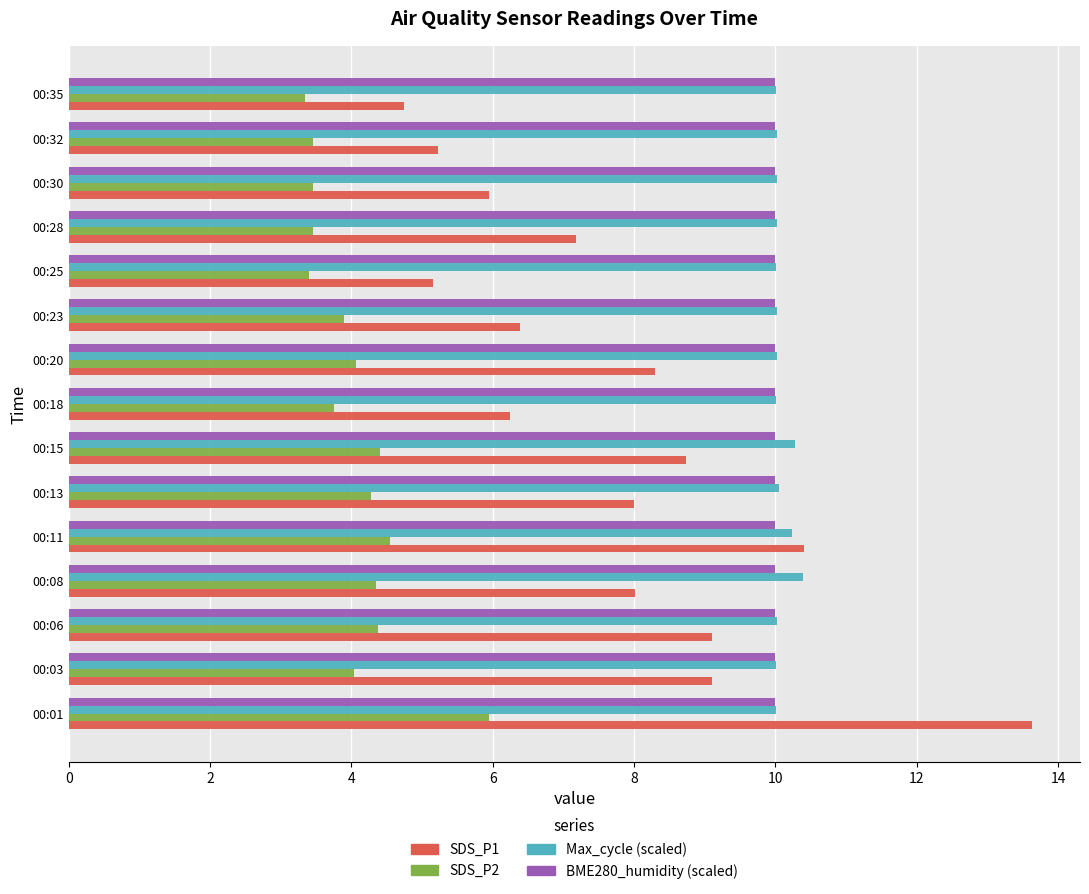

What is the average value of the SDS_P1 series?

7.7